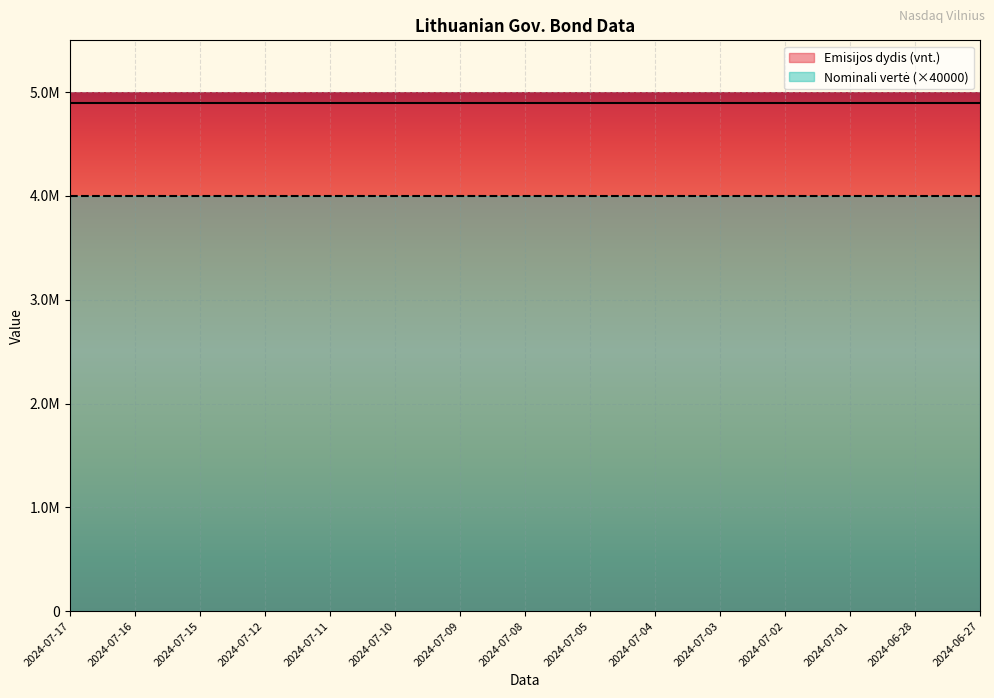

Reading right to left, extract all data points from this chart.

Emisijos dydis (vnt.): 2024-06-27=4900000	2024-06-28=4900000	2024-07-01=4900000	2024-07-02=4900000	2024-07-03=4900000	2024-07-04=4900000	2024-07-05=4900000	2024-07-08=4900000	2024-07-09=4900000	2024-07-10=4900000	2024-07-11=4900000	2024-07-12=4900000	2024-07-15=4900000	2024-07-16=4900000	2024-07-17=4900000
Nominali vertė: 2024-06-27=100	2024-06-28=100	2024-07-01=100	2024-07-02=100	2024-07-03=100	2024-07-04=100	2024-07-05=100	2024-07-08=100	2024-07-09=100	2024-07-10=100	2024-07-11=100	2024-07-12=100	2024-07-15=100	2024-07-16=100	2024-07-17=100